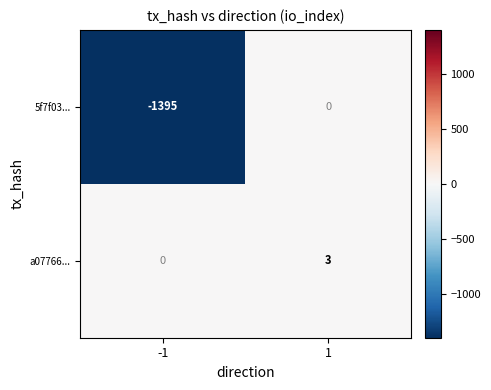

Rank the series by their maximum value, from lowest to highest.

5f7f03..., a07766...